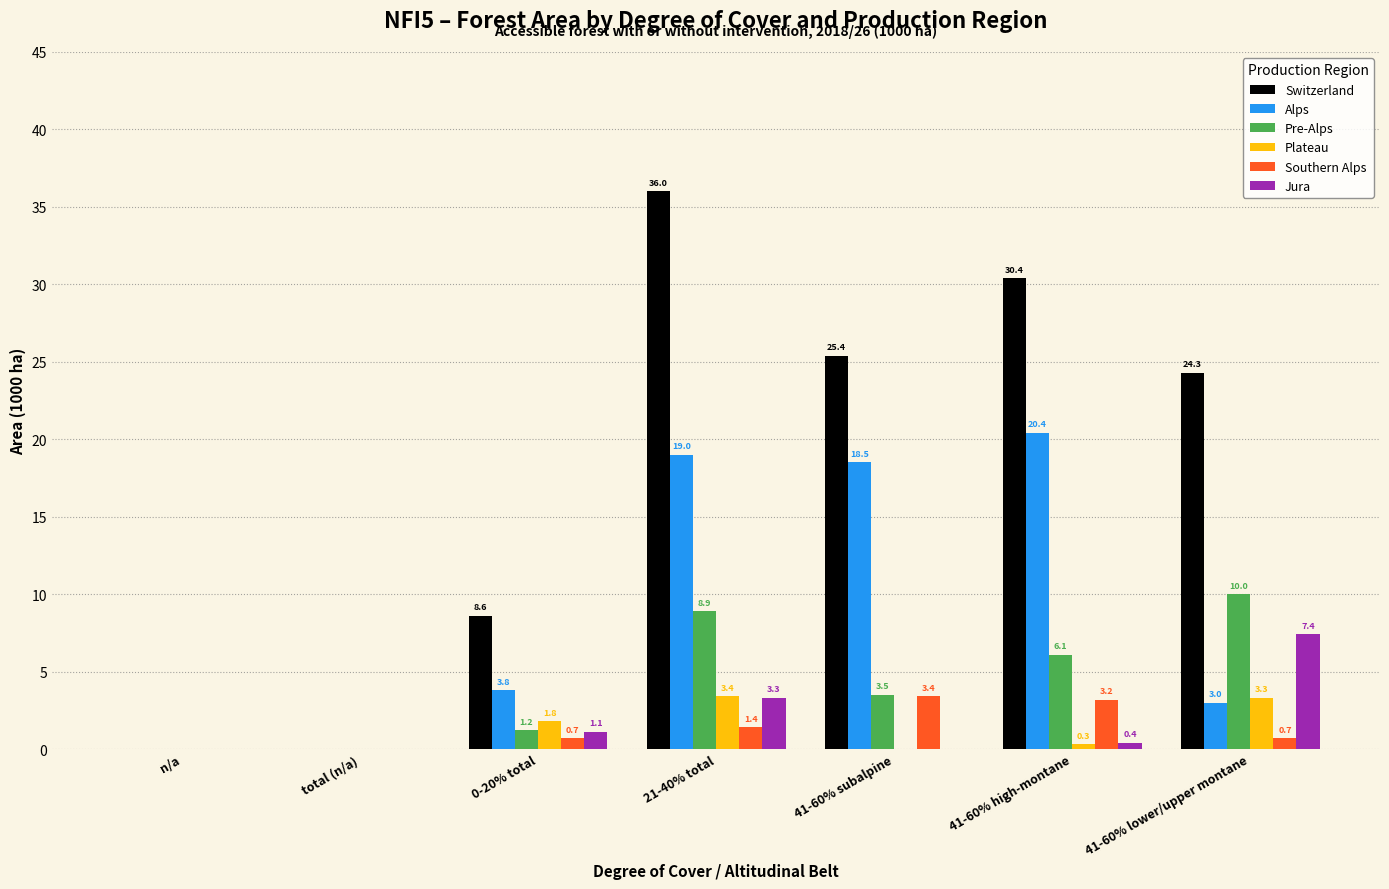

What is the sum of the Southern Alps values at total (n/a) and 41-60% lower/upper montane?

0.7